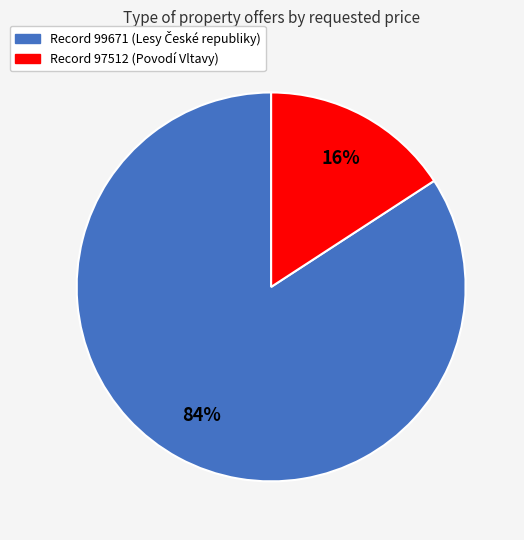

Does any single category account for the majority?

Yes